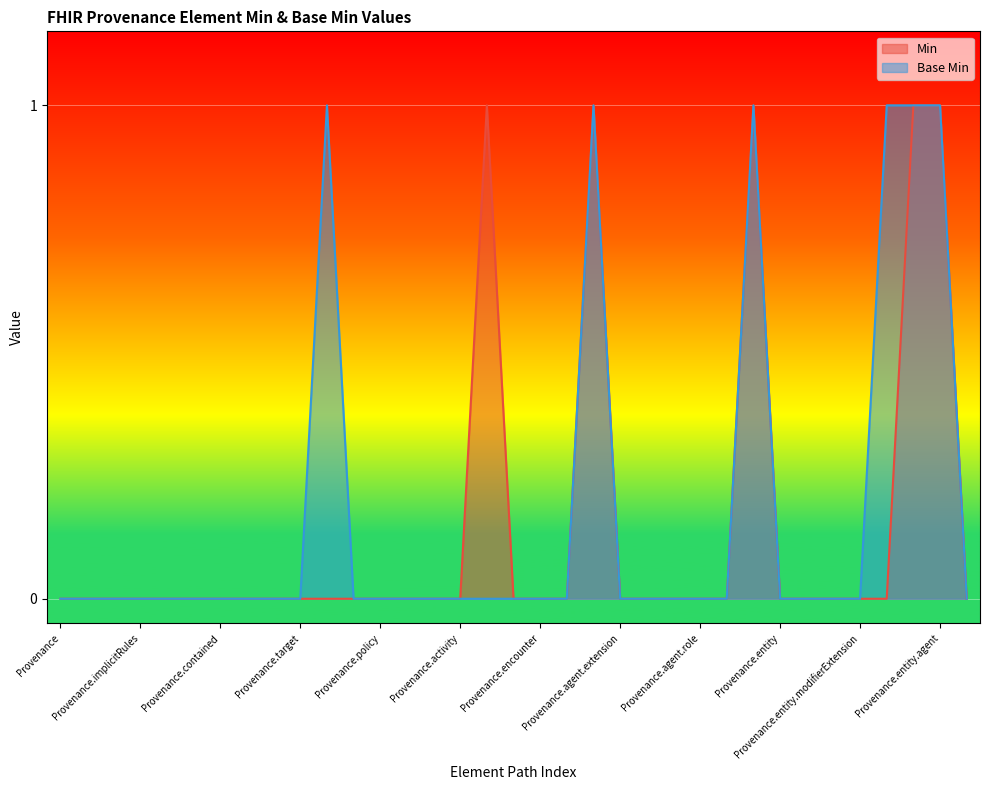

Where is Base Min nearest to the value 0?

Provenance